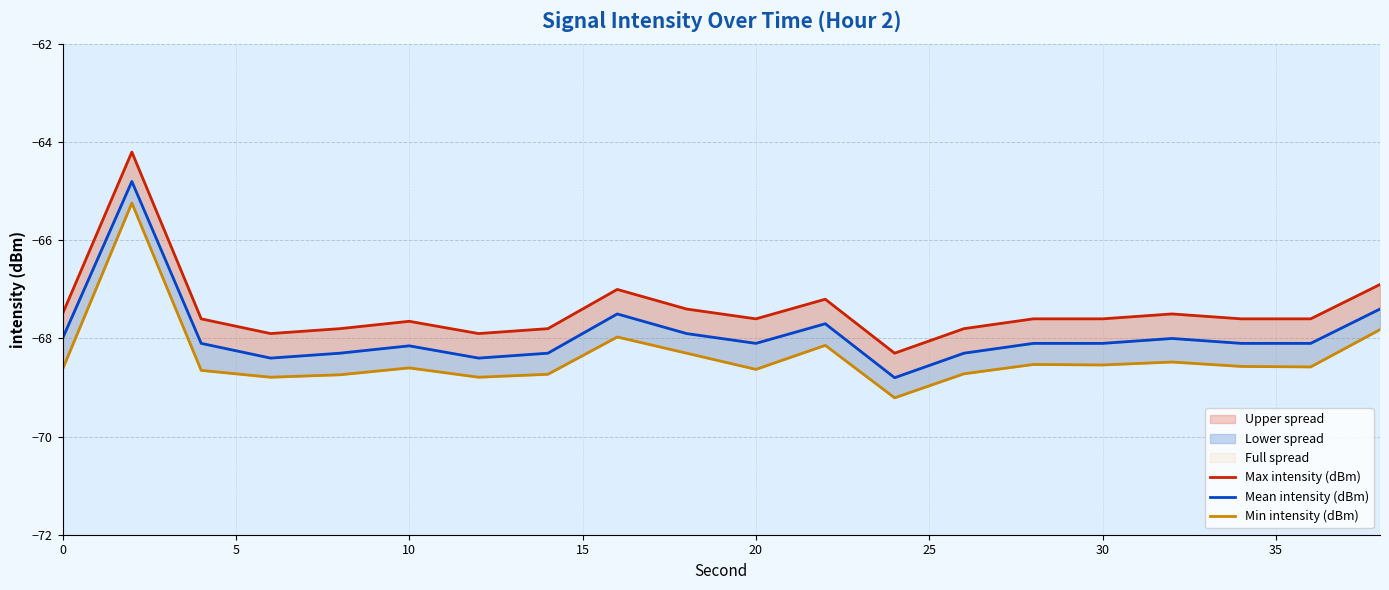

True or false: Min intensity (dBm) and Max intensity (dBm) intersect in this chart.

False